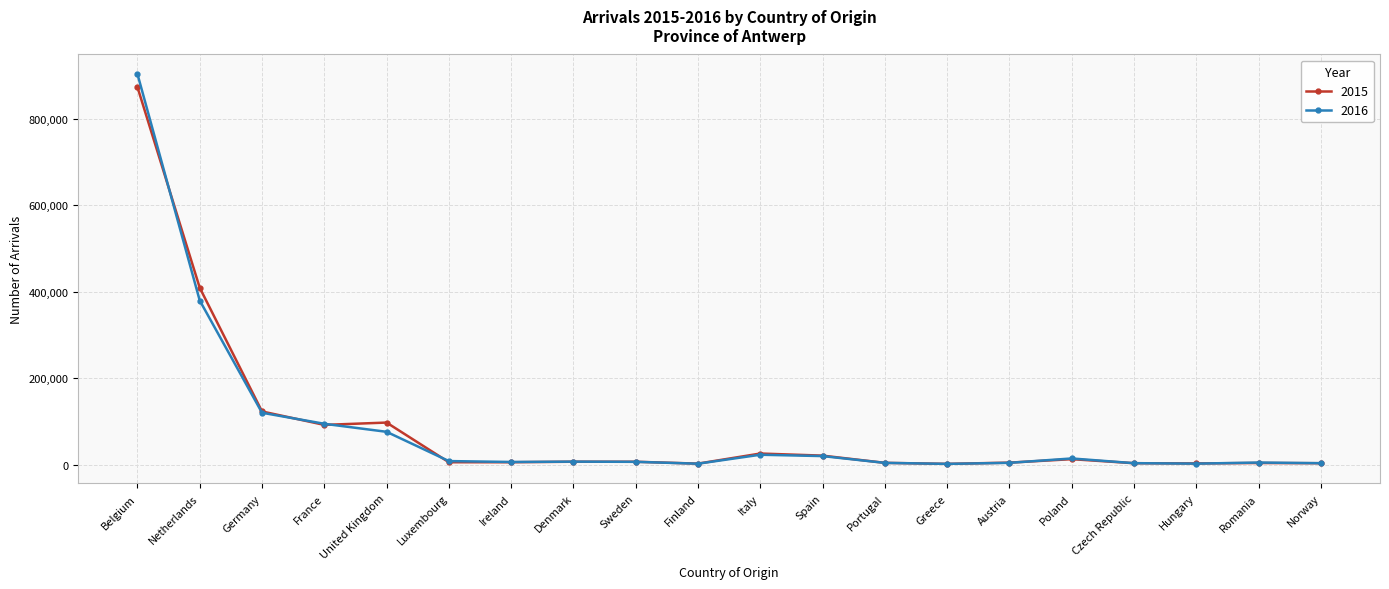

Is it true that 2015 equals 71269 at Germany?

False